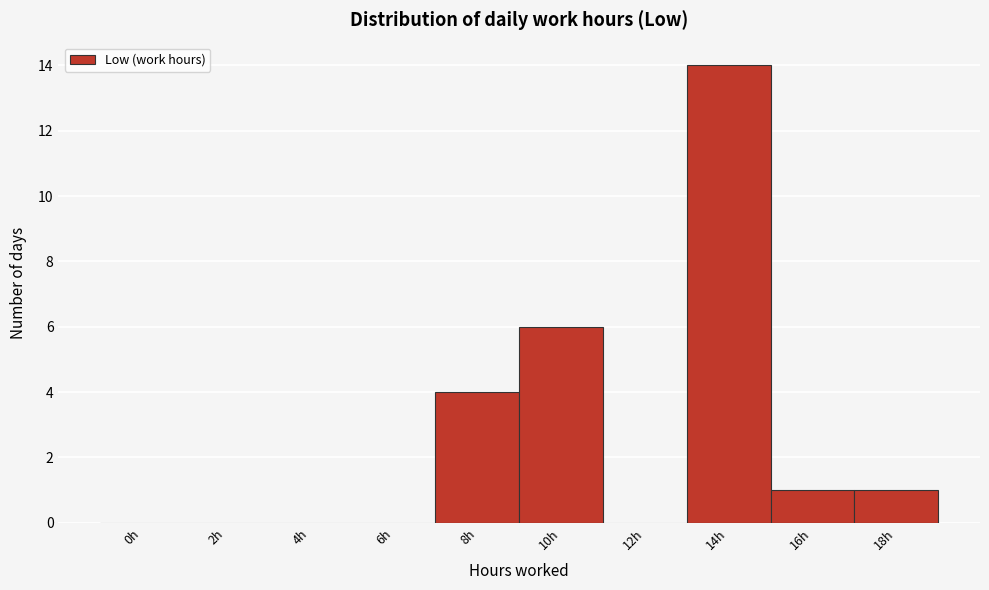

Reading right to left, what are all the values shown in this chart?

18h=1	16h=1	14h=14	12h=0	10h=6	8h=4	6h=0	4h=0	2h=0	0h=0